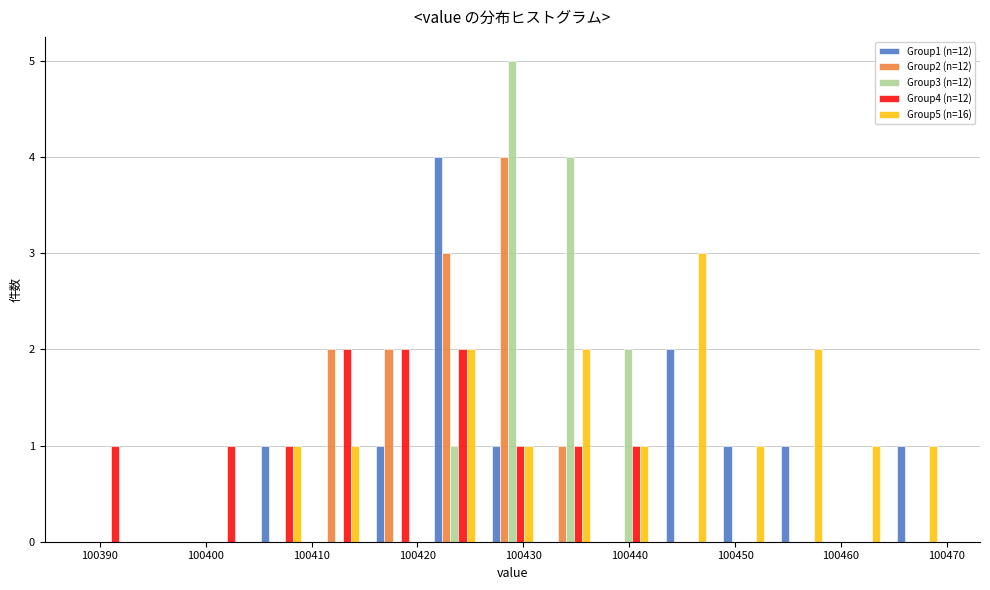

Reading left to right, list every range on the x-axis with the height of the bar of each series over it. Neither the bar edges nor the heights are printed on the chart, so give them approximately, as read against the axes.

100388 to 100393: Group1 (n=12)=0	Group2 (n=12)=0	Group3 (n=12)=0	Group4 (n=12)=1	Group5 (n=16)=0
100393 to 100399: Group1 (n=12)=0	Group2 (n=12)=0	Group3 (n=12)=0	Group4 (n=12)=0	Group5 (n=16)=0
100399 to 100404: Group1 (n=12)=0	Group2 (n=12)=0	Group3 (n=12)=0	Group4 (n=12)=1	Group5 (n=16)=0
100404 to 100410: Group1 (n=12)=1	Group2 (n=12)=0	Group3 (n=12)=0	Group4 (n=12)=1	Group5 (n=16)=1
100410 to 100415: Group1 (n=12)=0	Group2 (n=12)=2	Group3 (n=12)=0	Group4 (n=12)=2	Group5 (n=16)=1
100415 to 100421: Group1 (n=12)=1	Group2 (n=12)=2	Group3 (n=12)=0	Group4 (n=12)=2	Group5 (n=16)=0
100421 to 100426: Group1 (n=12)=4	Group2 (n=12)=3	Group3 (n=12)=1	Group4 (n=12)=2	Group5 (n=16)=2
100426 to 100432: Group1 (n=12)=1	Group2 (n=12)=4	Group3 (n=12)=5	Group4 (n=12)=1	Group5 (n=16)=1
100432 to 100437: Group1 (n=12)=0	Group2 (n=12)=1	Group3 (n=12)=4	Group4 (n=12)=1	Group5 (n=16)=2
100437 to 100443: Group1 (n=12)=0	Group2 (n=12)=0	Group3 (n=12)=2	Group4 (n=12)=1	Group5 (n=16)=1
100443 to 100448: Group1 (n=12)=2	Group2 (n=12)=0	Group3 (n=12)=0	Group4 (n=12)=0	Group5 (n=16)=3
100448 to 100454: Group1 (n=12)=1	Group2 (n=12)=0	Group3 (n=12)=0	Group4 (n=12)=0	Group5 (n=16)=1
100454 to 100459: Group1 (n=12)=1	Group2 (n=12)=0	Group3 (n=12)=0	Group4 (n=12)=0	Group5 (n=16)=2
100459 to 100464: Group1 (n=12)=0	Group2 (n=12)=0	Group3 (n=12)=0	Group4 (n=12)=0	Group5 (n=16)=1
100464 to 100470: Group1 (n=12)=1	Group2 (n=12)=0	Group3 (n=12)=0	Group4 (n=12)=0	Group5 (n=16)=1